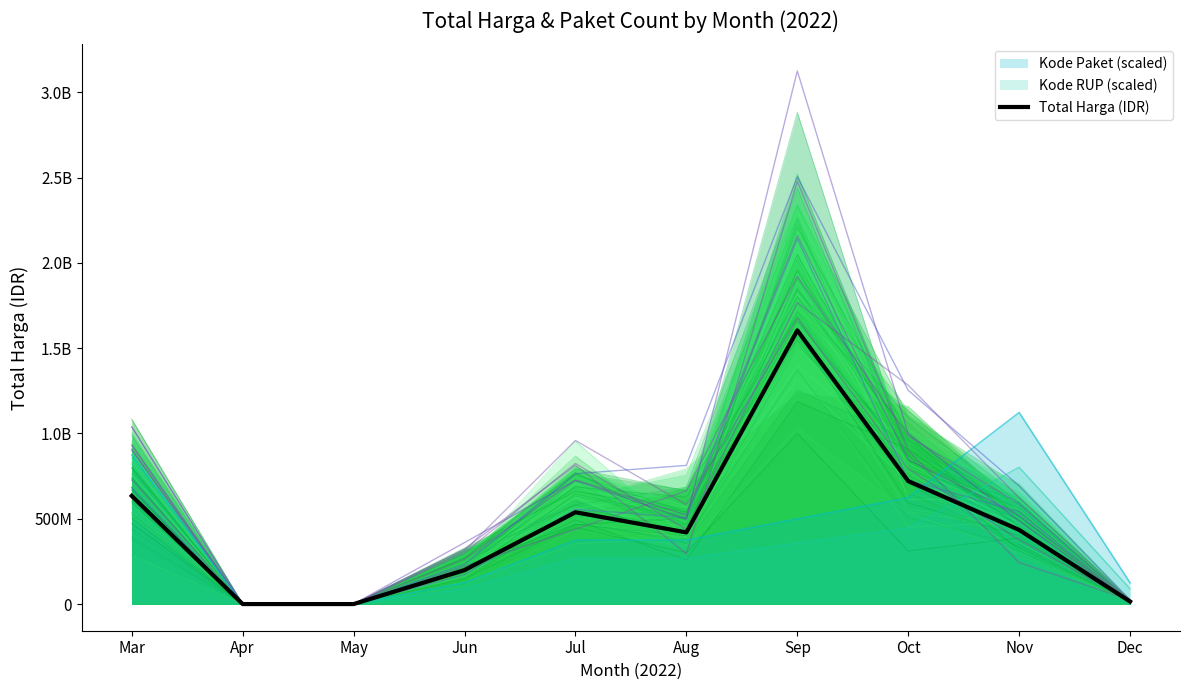

Is it true that the value at Sep is 634935781?

False